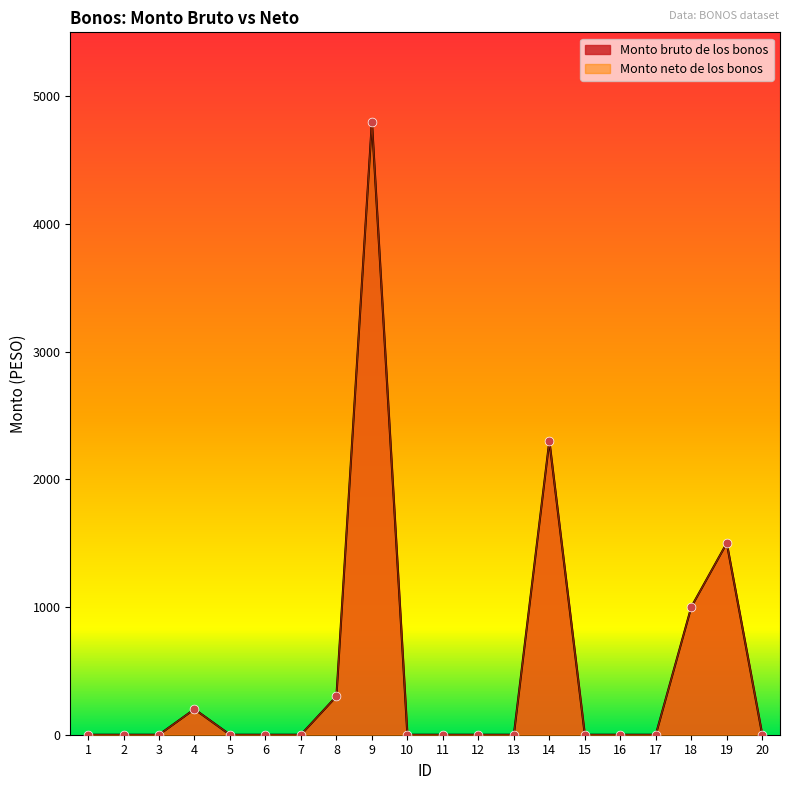

Which series contains the highest Y value?

Monto bruto de los bonos